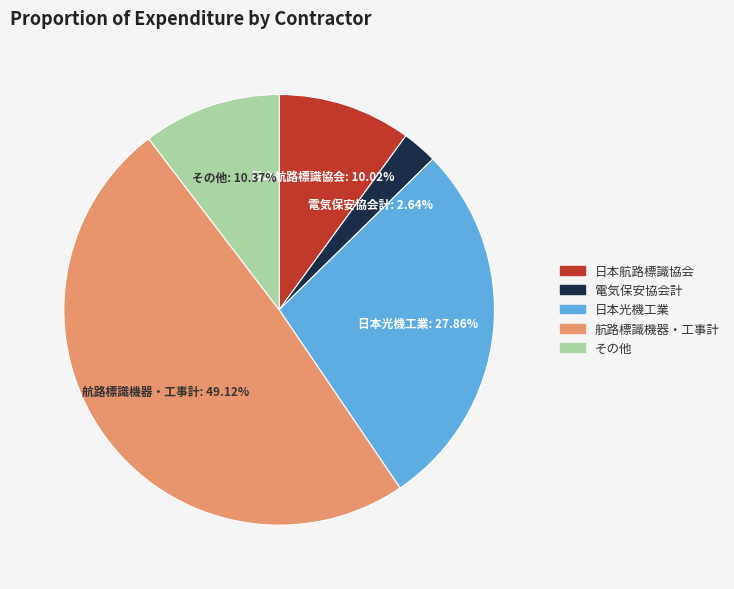

Does any single category account for the majority?

No